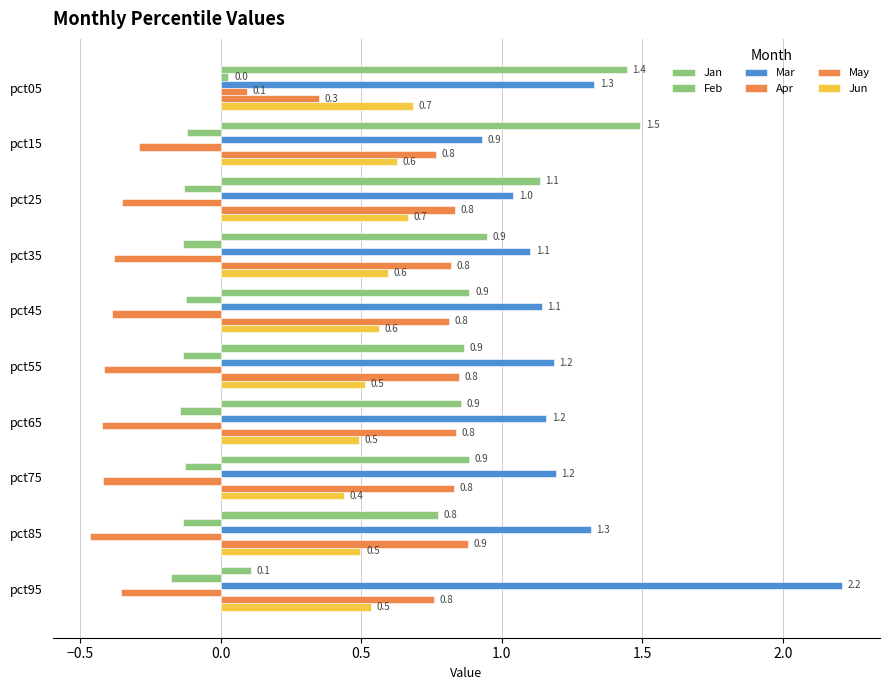

How many data points in Apr are less than 0?

9